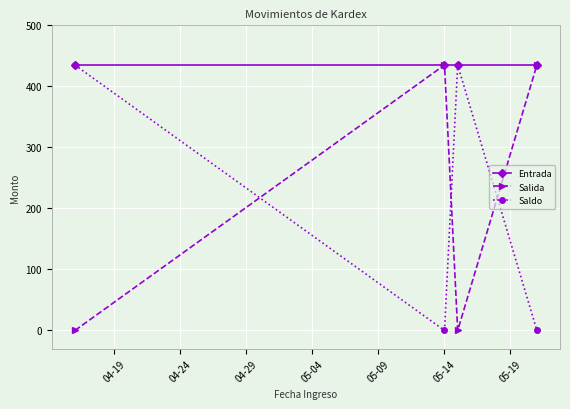

Which series has the largest total across all categories?

Entrada